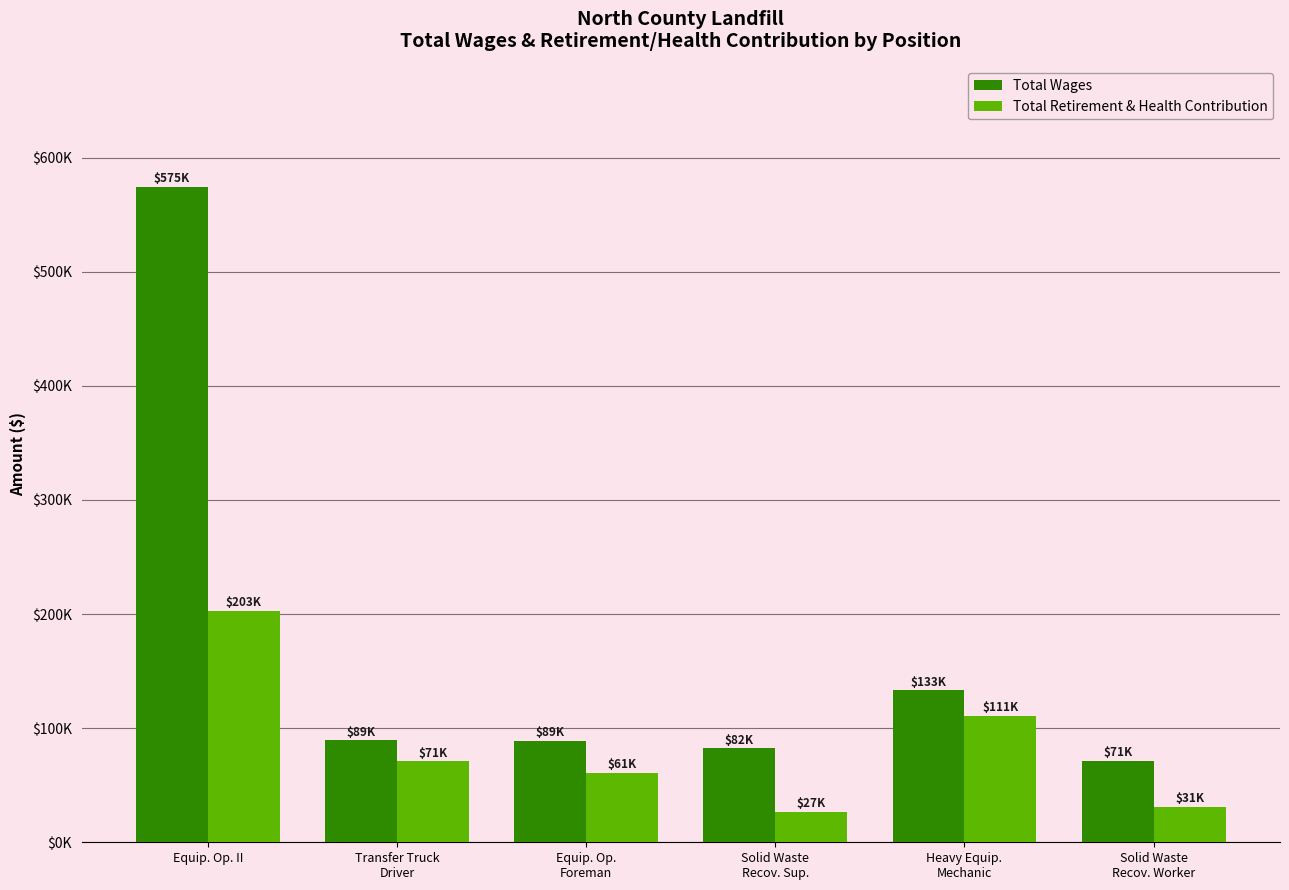

Are the bars horizontal?

No